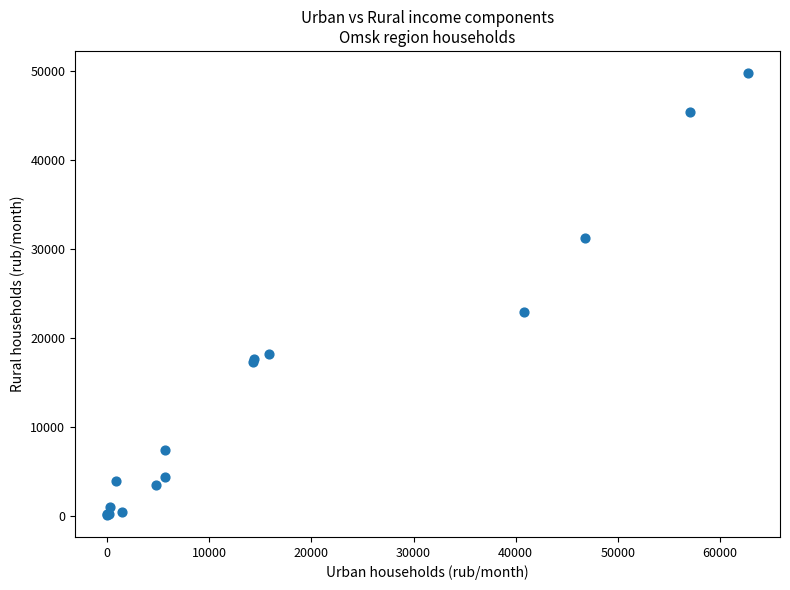

What Y value in the scatter plot is closest to 24944?

22869.7